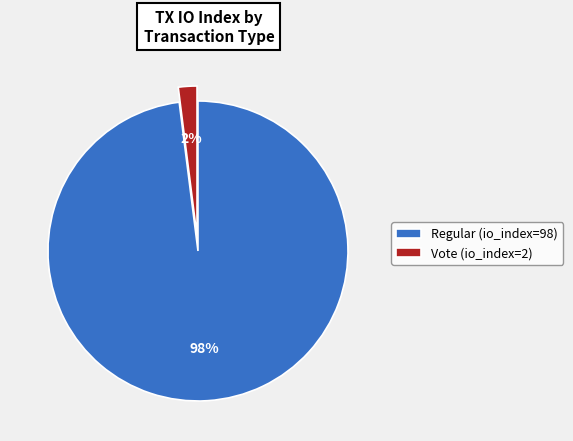

The Regular (io_index=98) slice represents 98% of the pie. True or false?

True